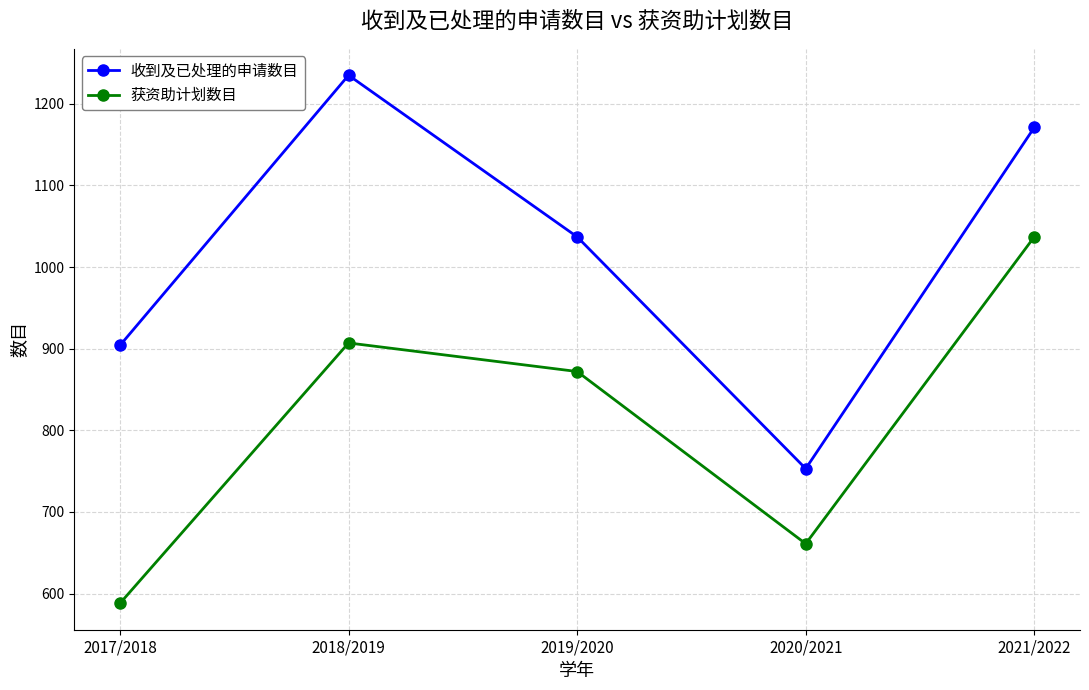

Reading left to right, transcribe all the data shown in this chart.

收到及已处理的申请数目: 2017/2018=904	2018/2019=1235	2019/2020=1037	2020/2021=753	2021/2022=1171
获资助计划数目: 2017/2018=588	2018/2019=907	2019/2020=872	2020/2021=661	2021/2022=1037